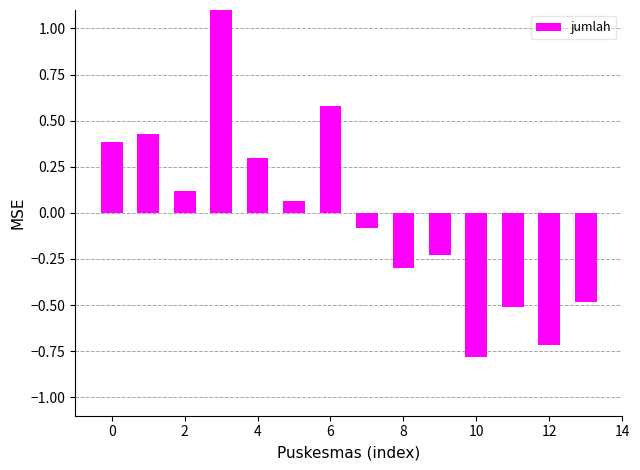

What is the value of the 9th bar from the left?

-0.3